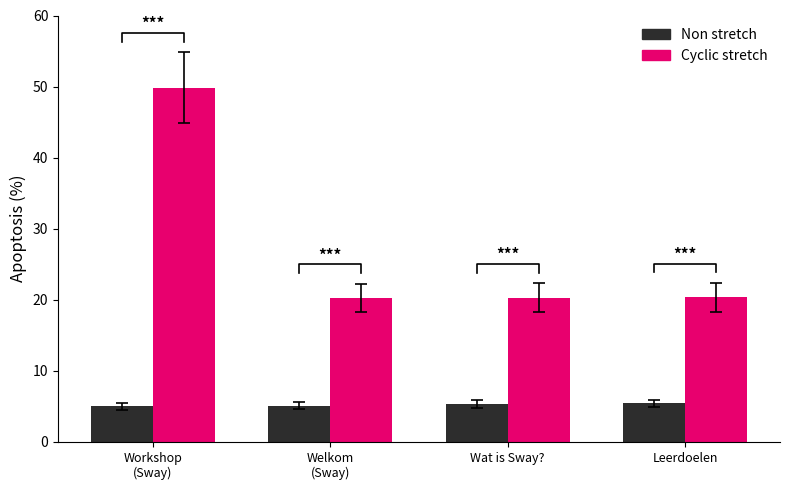

What is the spread (max minus min) of values at Wat is Sway??

14.9